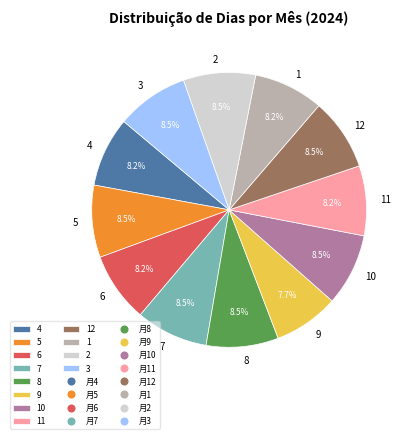

To the nearest percent, what is the average slice percentage?

8%